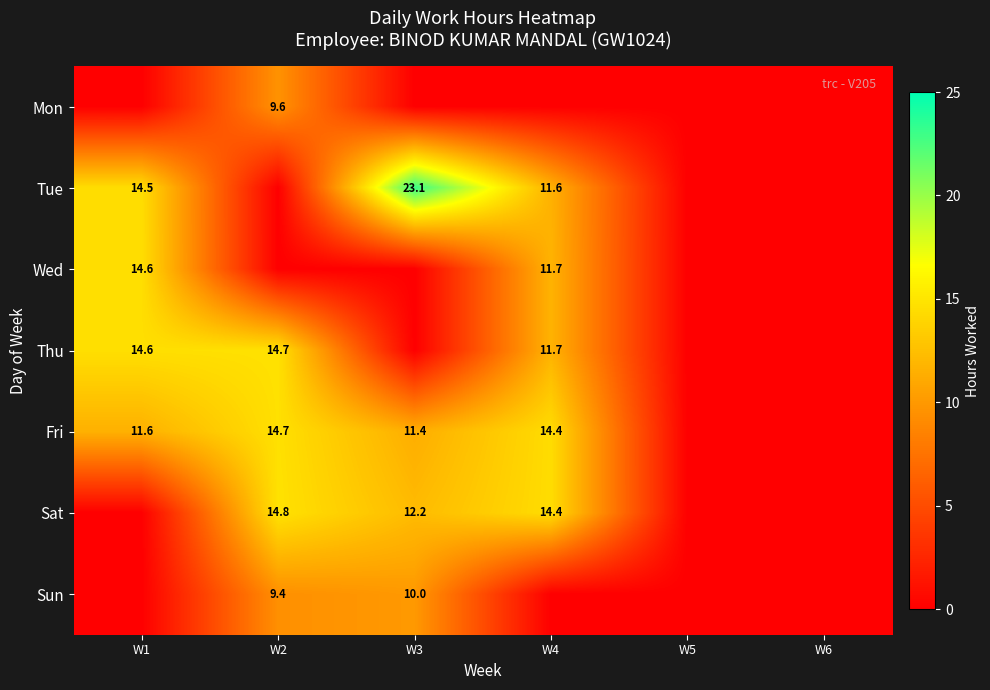

True or false: Tue has a value of 25.4 at W1.

False